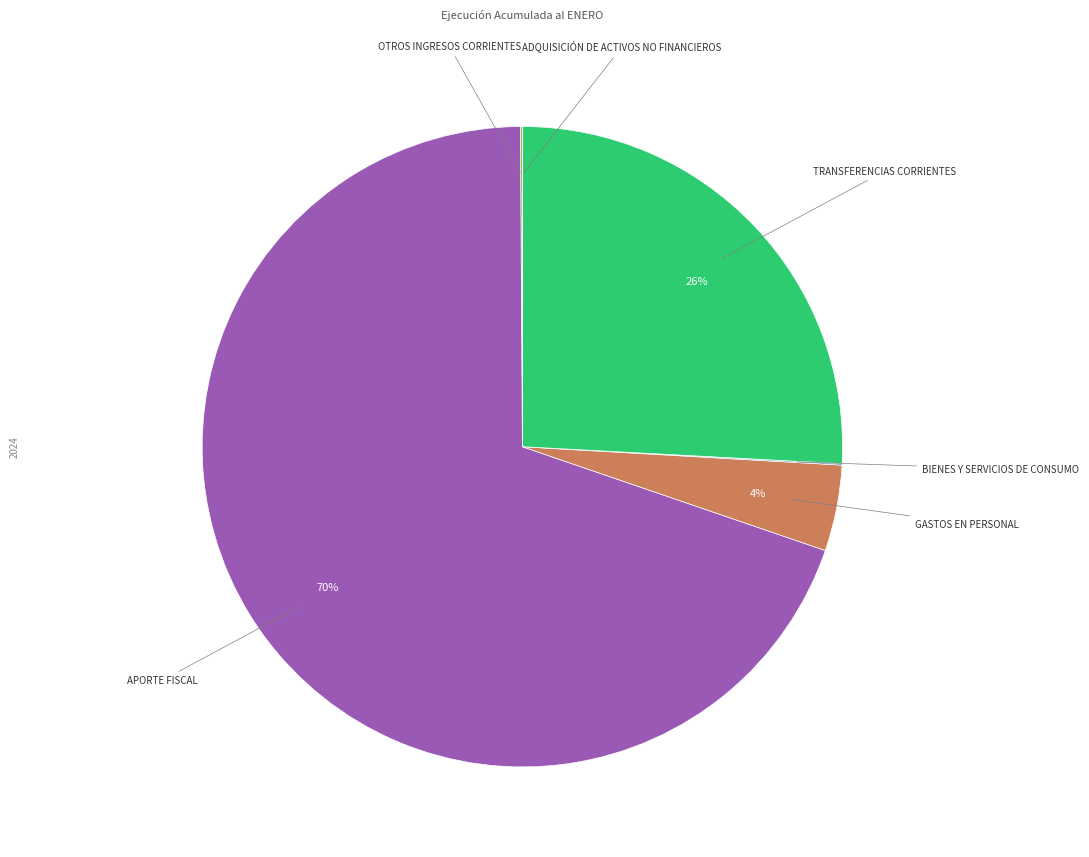

Is there a majority slice in this chart?

Yes